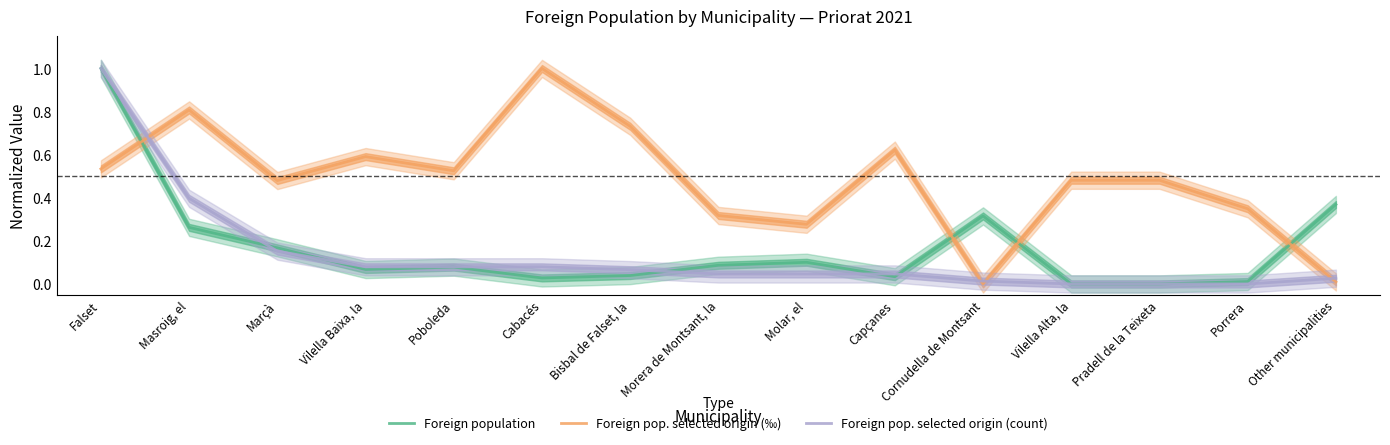

How many data points in Foreign population are above 0?

13